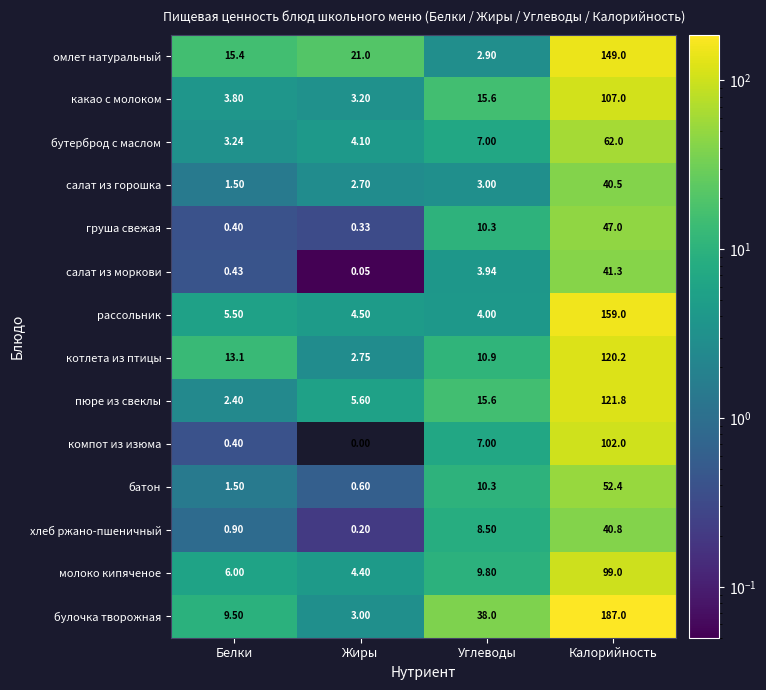

What is the maximum value shown in the chart?

187.0